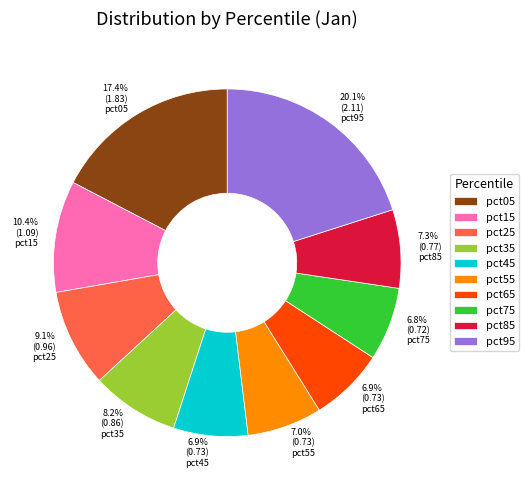

To the nearest percent, what portion does pct75 represent?

7%